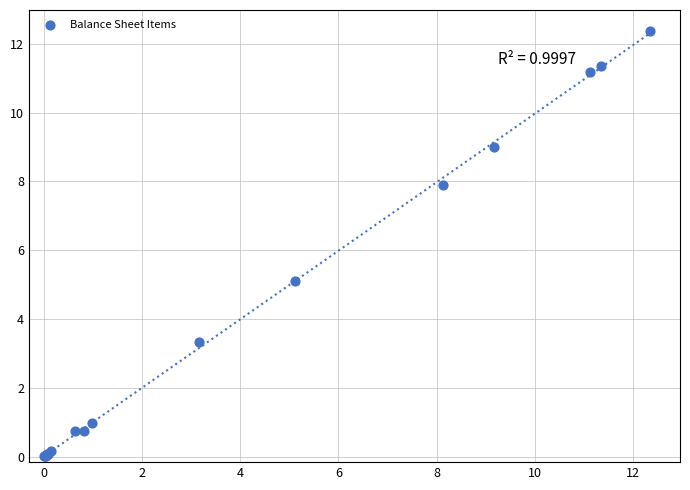

What Y value in the scatter plot is closest to 6?

5.1